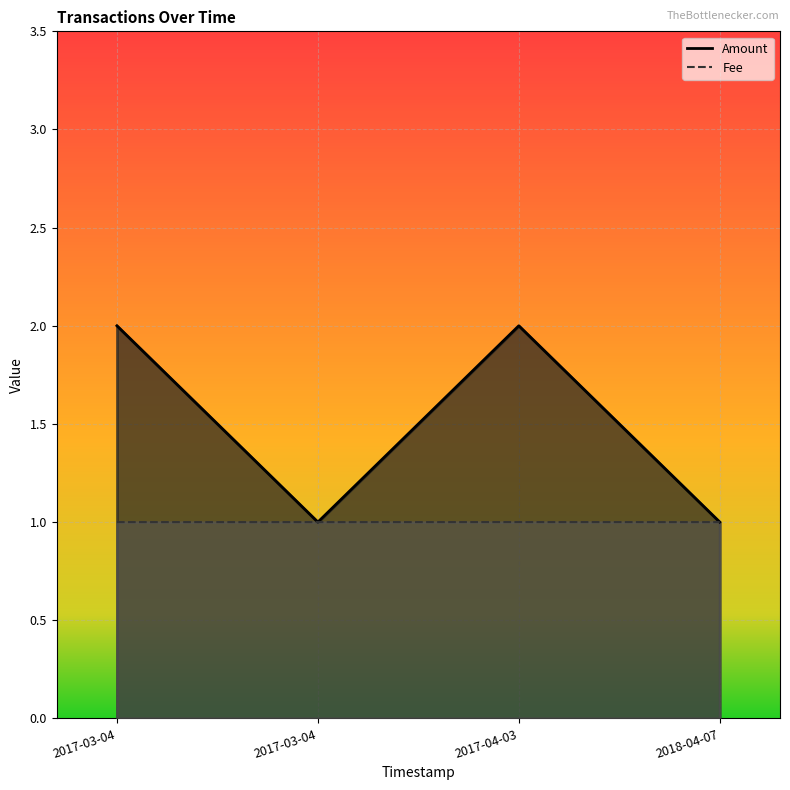

How many interior local valleys (lower than both neighbors) does the data have?

1